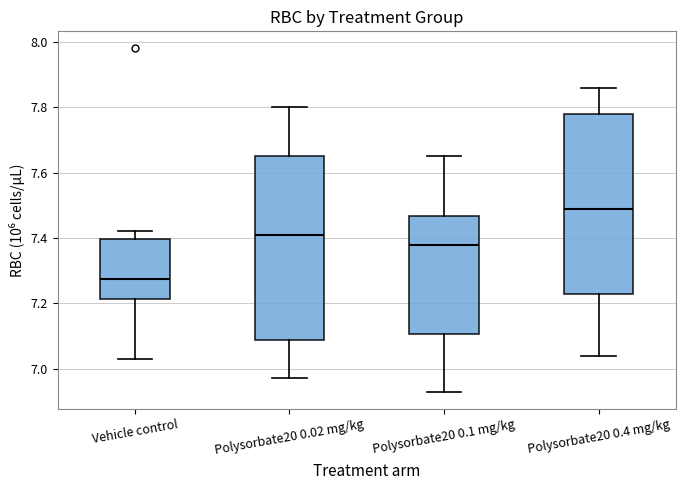

Reading left to right, read every box against the y-axis: the position of its median line, the range the box covers, and the ends of its whiskers. The values are not printed on the chart, so give them approximately, as read against the axis.

Vehicle control: median 7.28, box 7.22 to 7.40, whiskers 7.04 to 7.42
Polysorbate20 0.02 mg/kg: median 7.42, box 7.08 to 7.66, whiskers 6.98 to 7.80
Polysorbate20 0.1 mg/kg: median 7.38, box 7.10 to 7.46, whiskers 6.94 to 7.66
Polysorbate20 0.4 mg/kg: median 7.50, box 7.24 to 7.78, whiskers 7.04 to 7.86